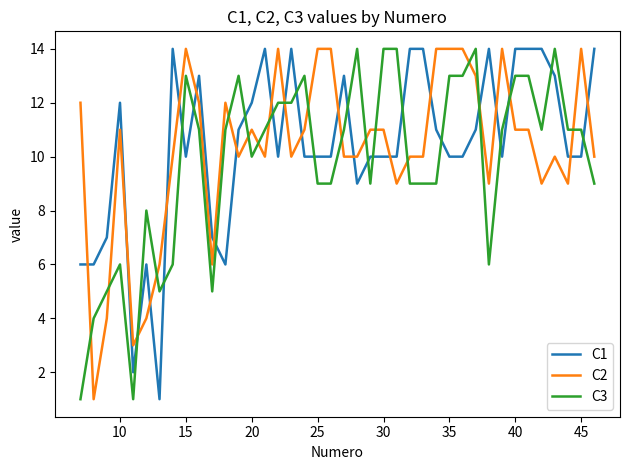

True or false: C2 and C3 intersect in this chart.

True